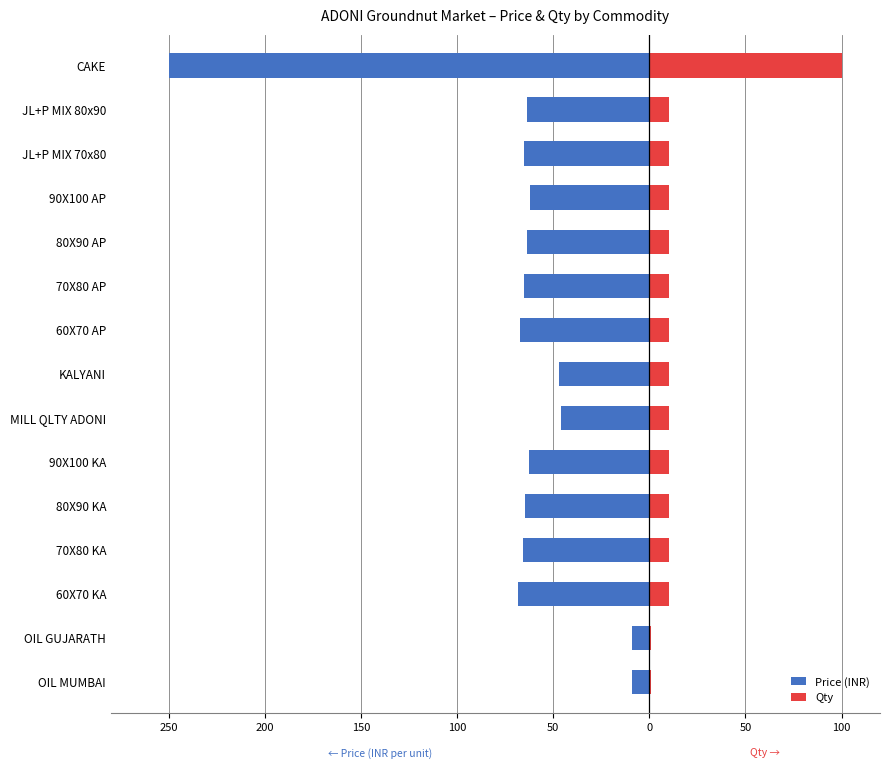

Rank the series by their average value, from highest to lowest.

Qty, Price (INR)